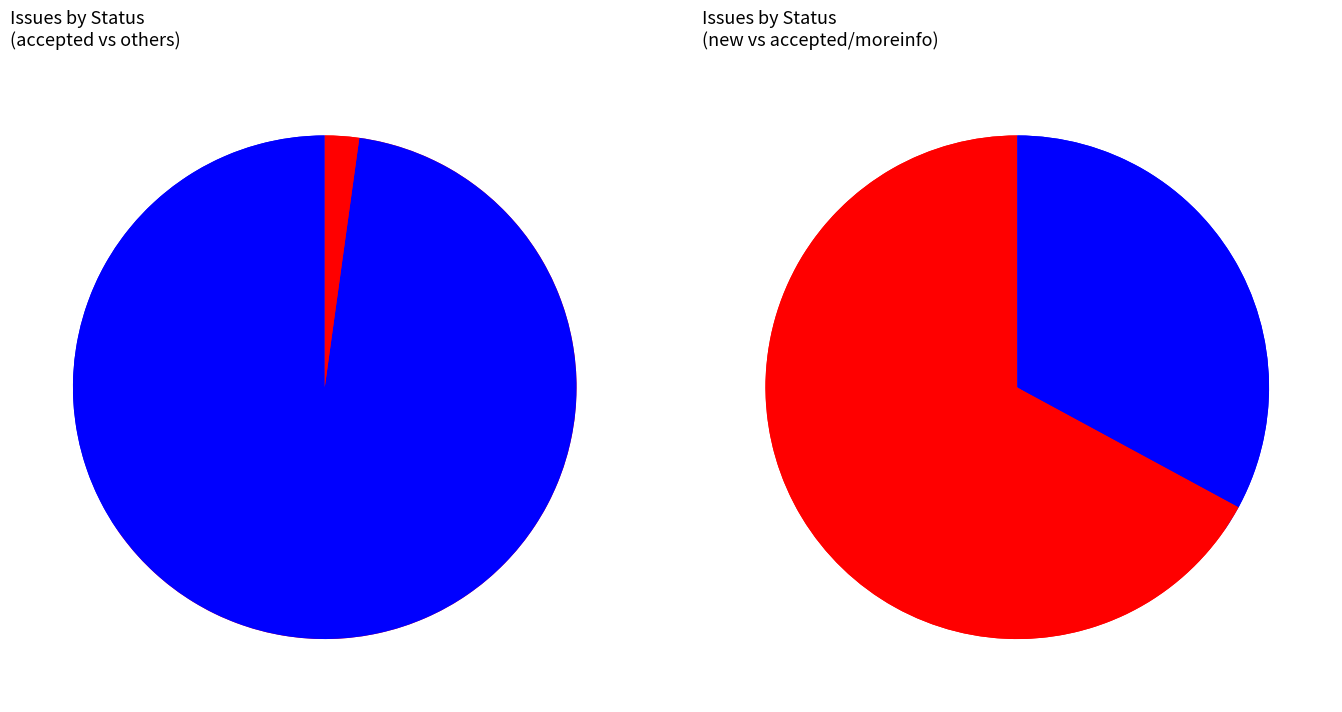

To the nearest percent, what is the difference between the largest and smallest slice percentages?

33%